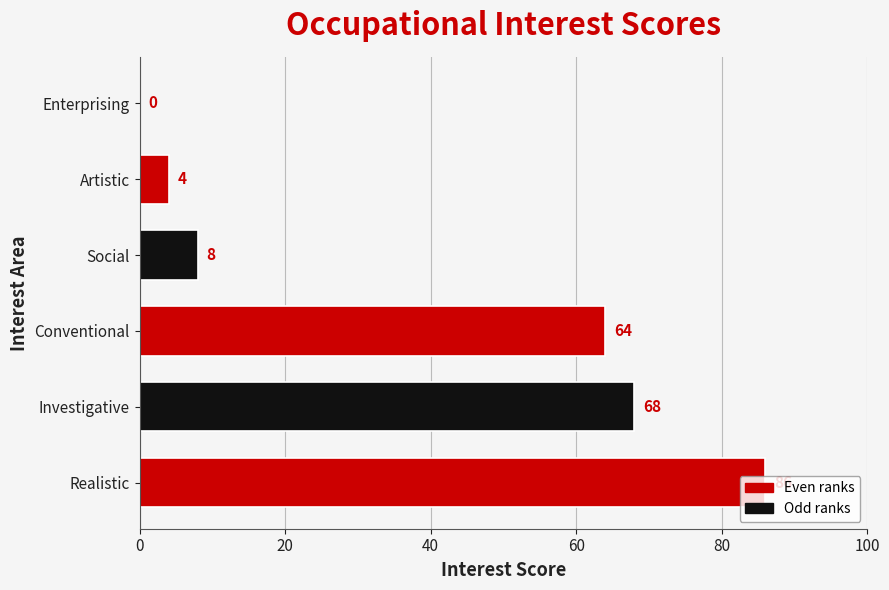

The value at Conventional is 97. True or false?

False